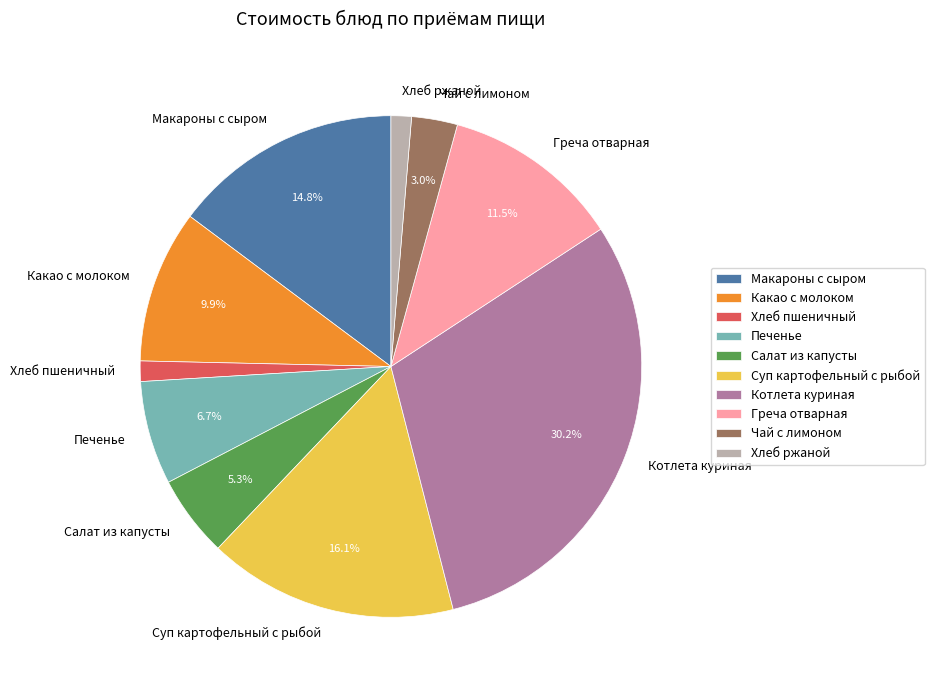

Approximately how many times larger is the value at Котлета куриная compared to Макароны с сыром?

2.0